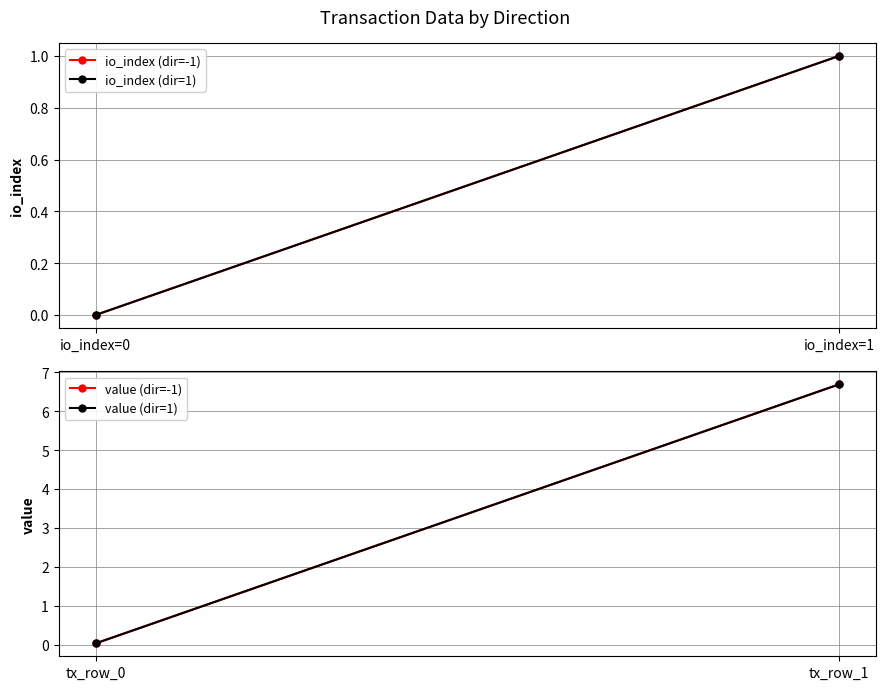

What is the average value of the io_index (dir=1) series?

0.5